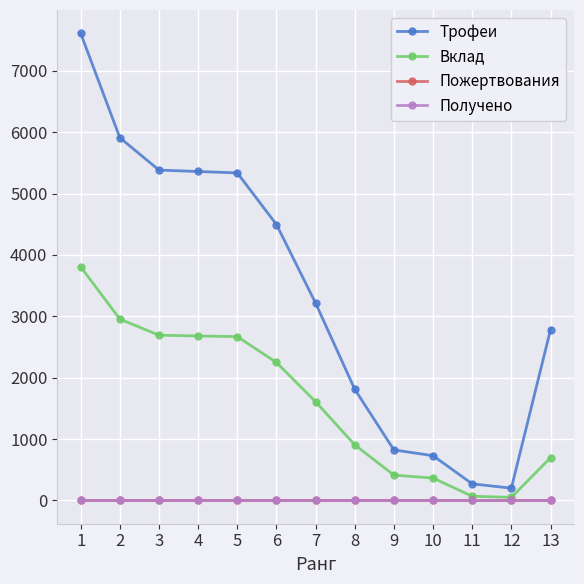

List the series in order of their peak value, highest first.

Трофеи, Вклад, Пожертвования, Получено